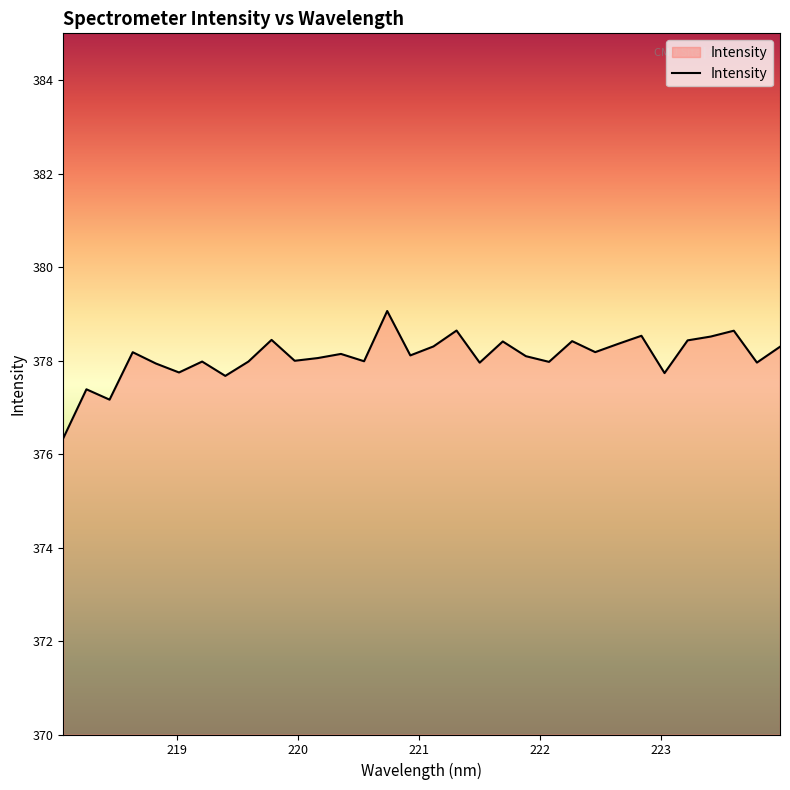

What is the smallest value displayed?

376.3